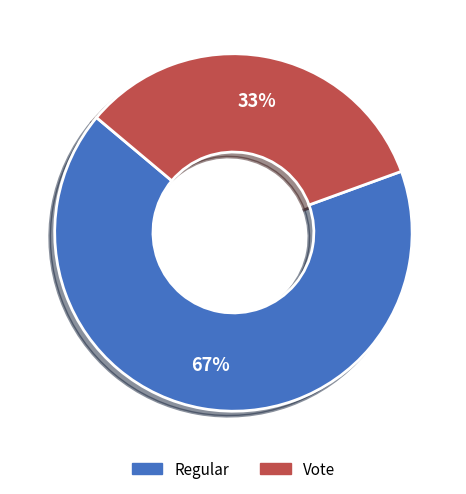

What percentage is the Regular slice, to the nearest percent?

67%